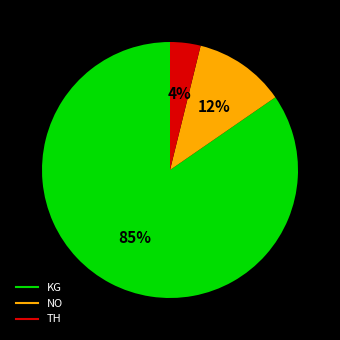

To the nearest percent, what is the difference between the TH and NO slice percentages?

8%